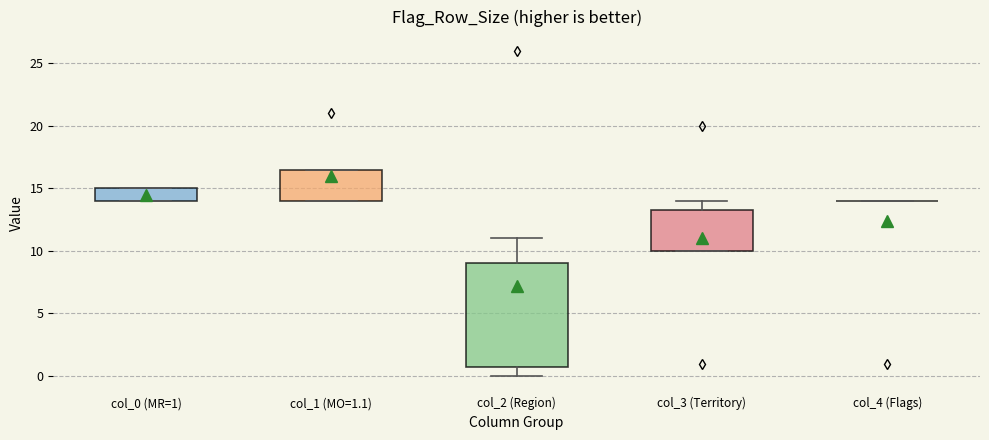

Reading left to right, read every box against the y-axis: the position of its median line, the range the box covers, and the ends of its whiskers. The values are not printed on the chart, so give them approximately, as read against the axis.

col_0 (MR=1): median 14.5, box 14.0 to 15.0, whiskers 14.0 to 15.0
col_1 (MO=1.1): median 14.5, box 14.0 to 16.5, whiskers 14.0 to 16.5
col_2 (Region): median 3.0, box 1.0 to 9.0, whiskers 0.0 to 11.0
col_3 (Territory): median 10.5, box 10.0 to 13.5, whiskers 10.0 to 14.0
col_4 (Flags): box collapsed to a line at 14.0, whiskers 14.0 to 14.0